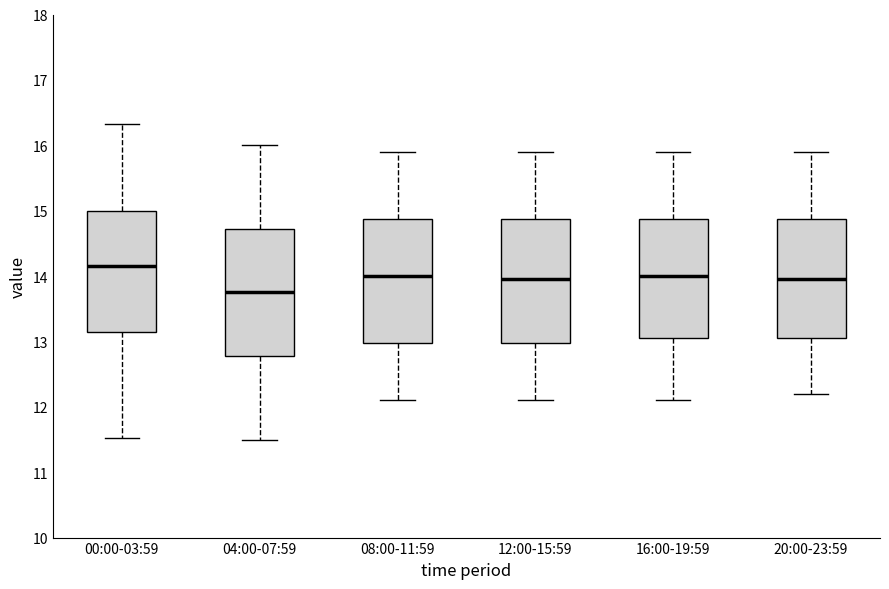

Reading left to right, read every box against the y-axis: the position of its median line, the range the box covers, and the ends of its whiskers. The values are not printed on the chart, so give them approximately, as read against the axis.

00:00-03:59: median 14.2, box 13.1 to 15.0, whiskers 11.5 to 16.3
04:00-07:59: median 13.8, box 12.8 to 14.7, whiskers 11.5 to 16.0
08:00-11:59: median 14.0, box 13.0 to 14.9, whiskers 12.1 to 15.9
12:00-15:59: median 14.0, box 13.0 to 14.9, whiskers 12.1 to 15.9
16:00-19:59: median 14.0, box 13.1 to 14.9, whiskers 12.1 to 15.9
20:00-23:59: median 14.0, box 13.1 to 14.9, whiskers 12.2 to 15.9